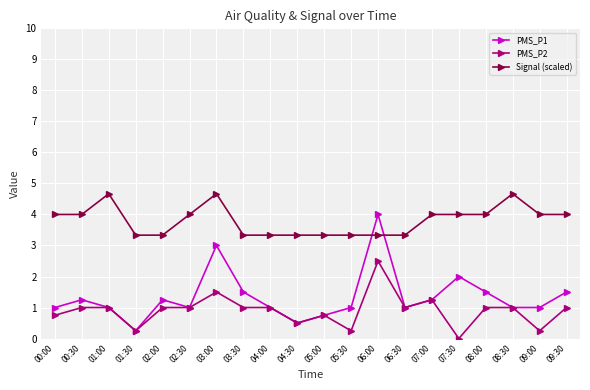

What is the maximum value for PMS_P1?

4.0